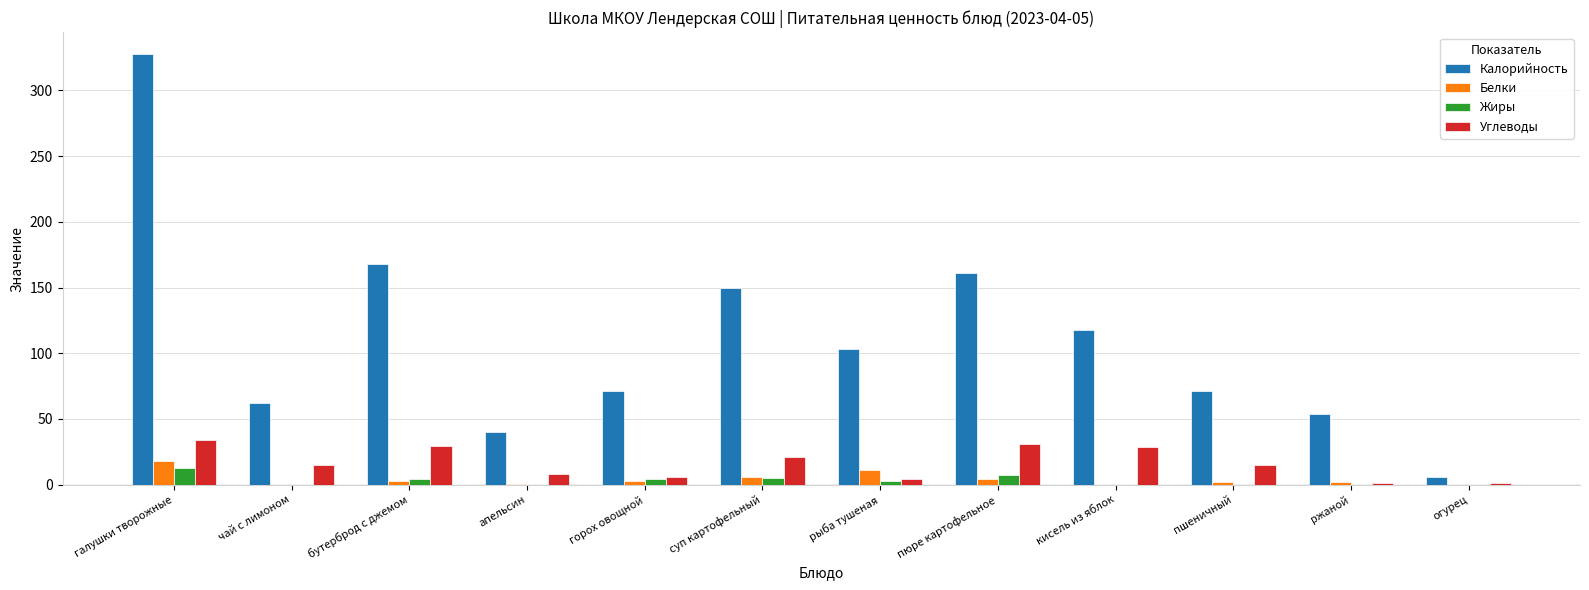

What is the sum of all Жиры values?

36.9